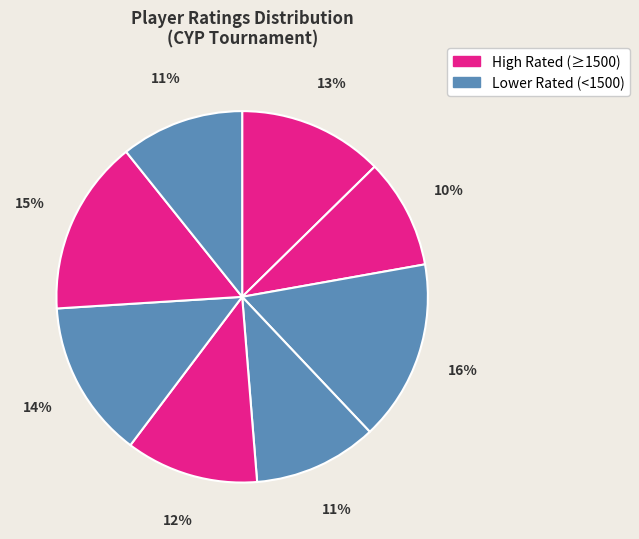

Does any single category account for the majority?

No